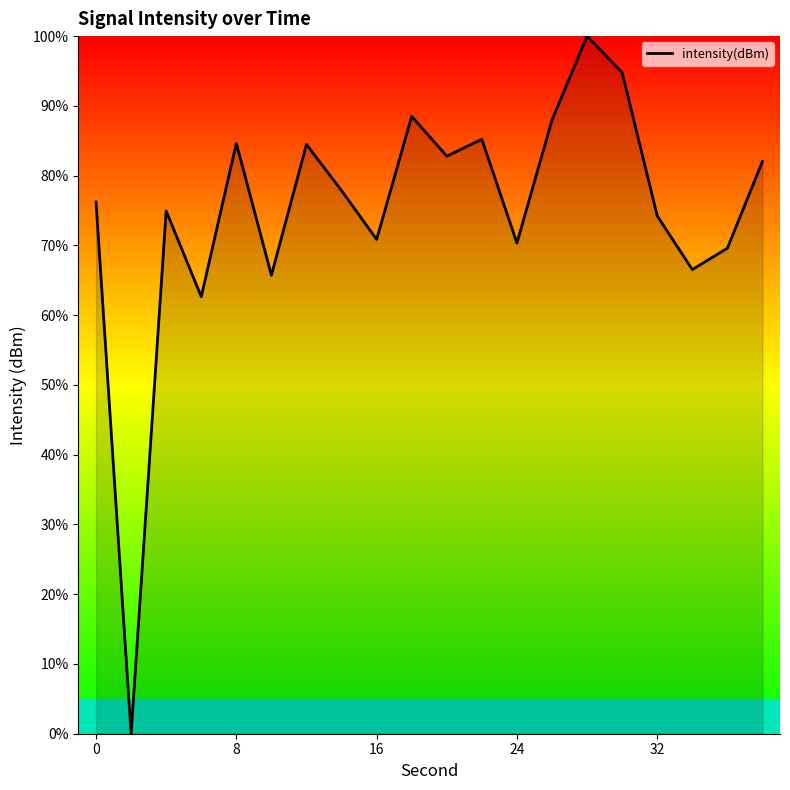

What is the difference between the maximum and minimum values?

100.0